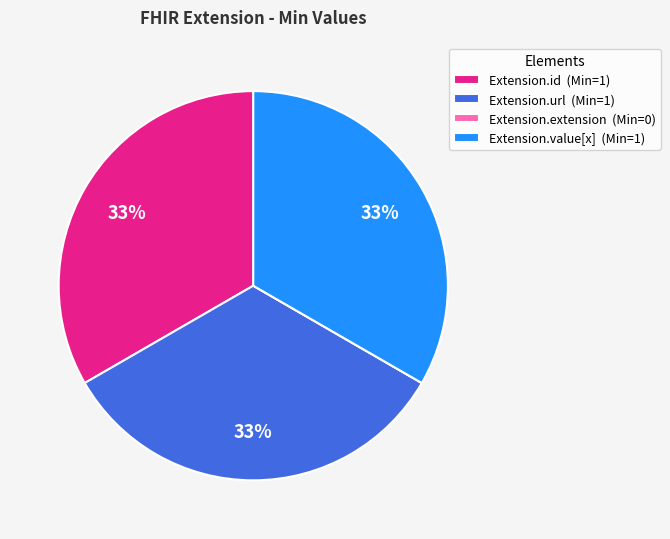

Is it true that Extension.url is 33% of the pie?

True